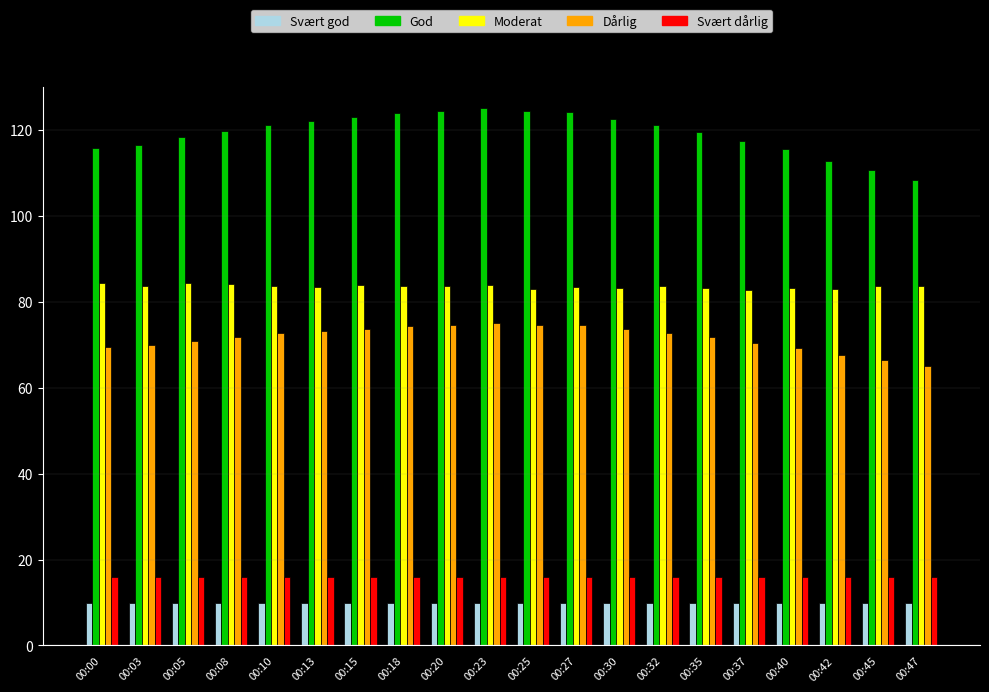

Which series has the widest spread of values?

God